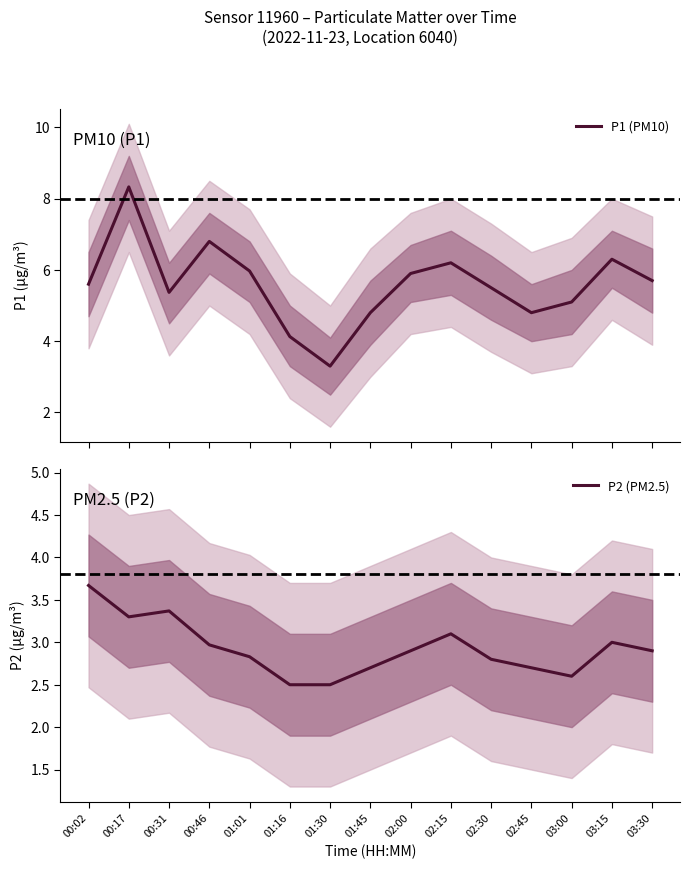

Which series changed the most between 00:02 and 00:46?

P1 (PM10)